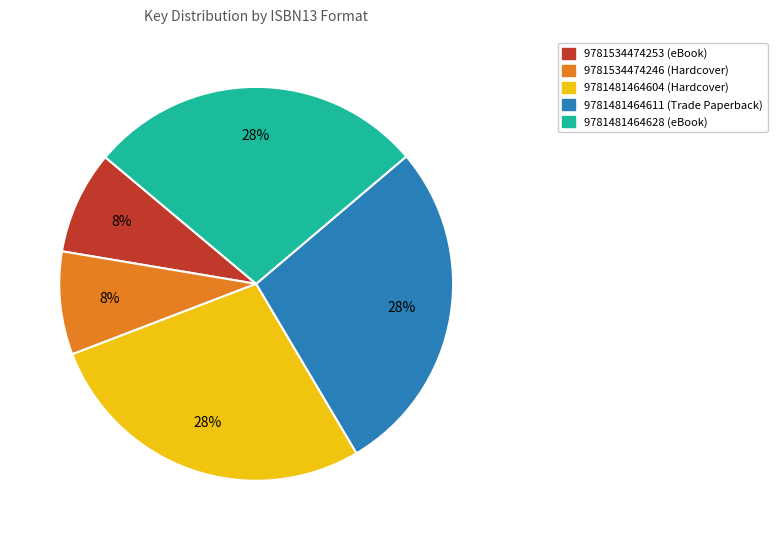

Is 9781481464604 (Hardcover) the majority of the pie?

No